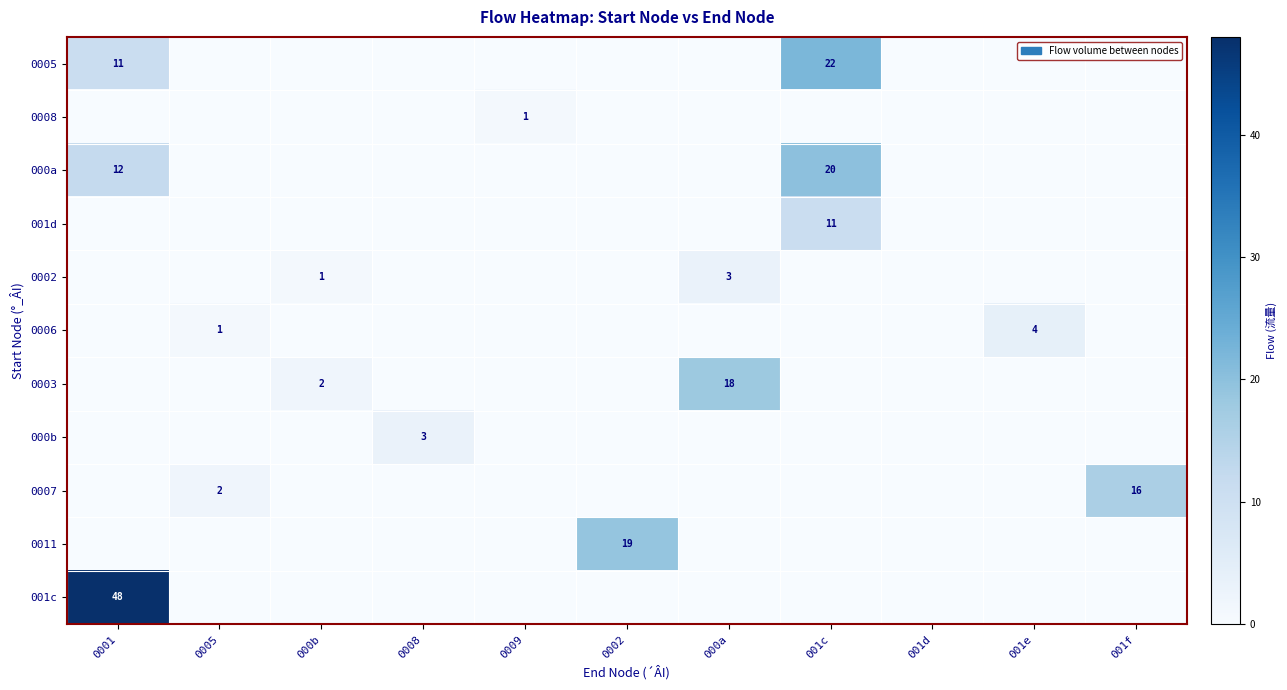

True or false: 0006 has a value of 7 at 001e.

False